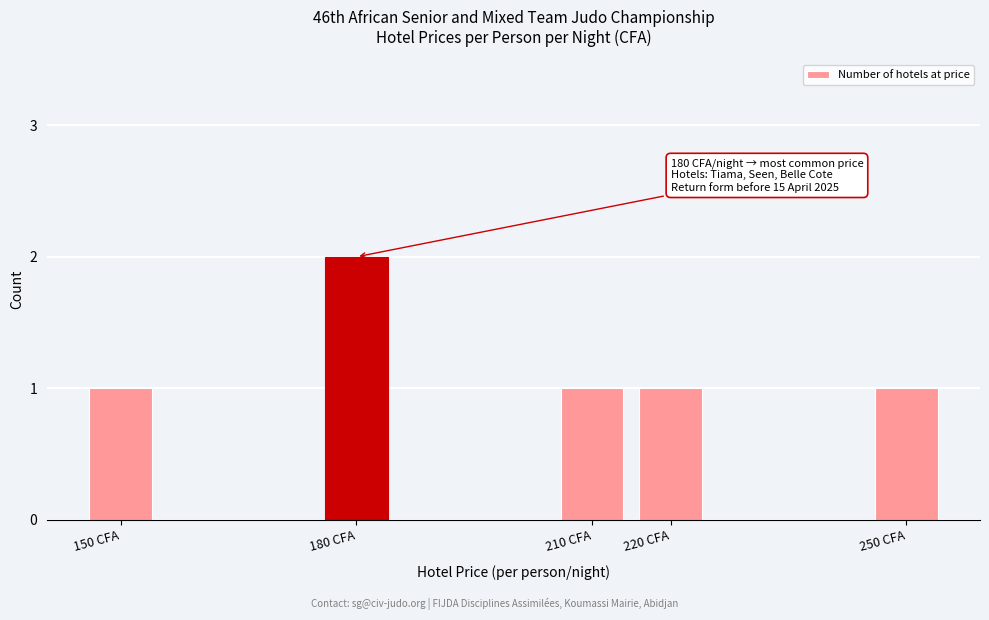

Reading right to left, what are all the values shown in this chart?

250 CFA=1	220 CFA=1	210 CFA=1	180 CFA=2	150 CFA=1